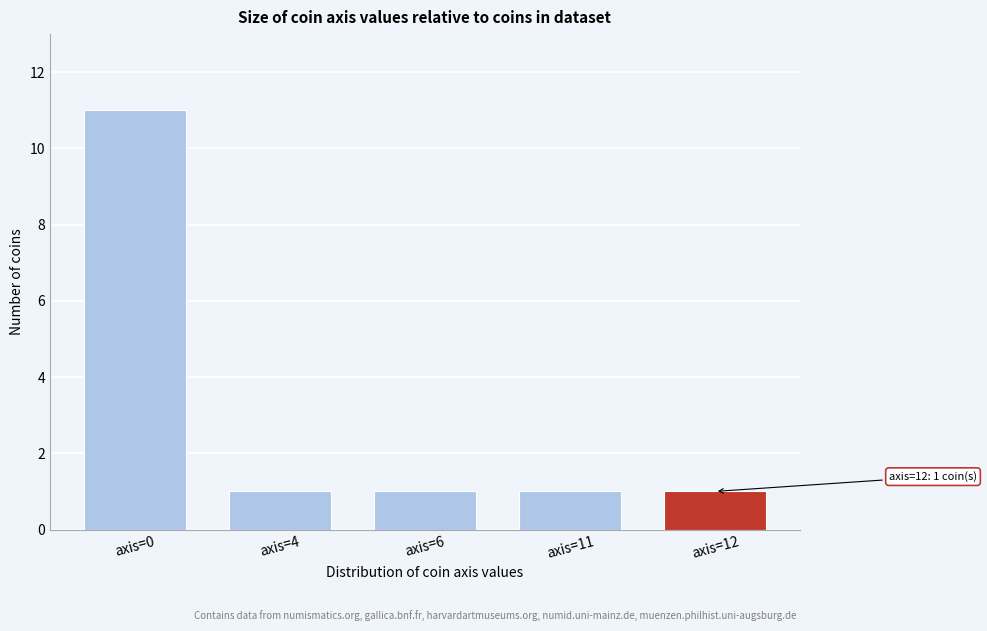

Reading right to left, list all the values displayed in this chart.

1	1	1	1	11